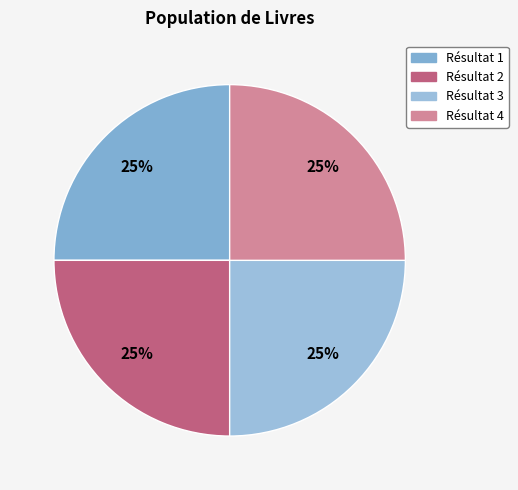

Is there a majority slice in this chart?

No